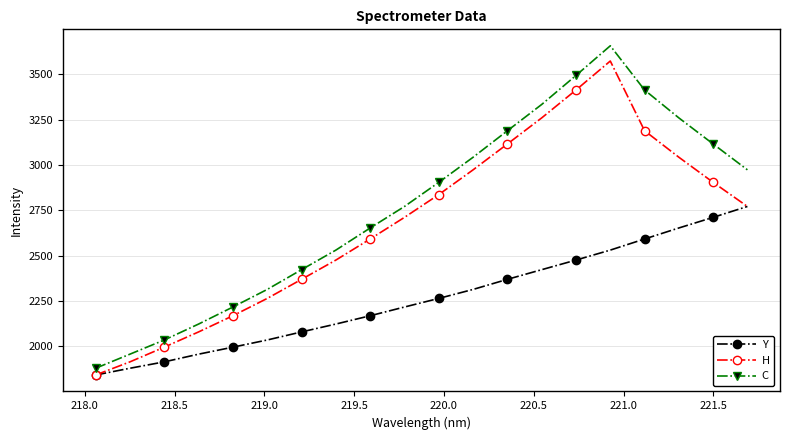

How many values in the C series are below 2904?

10